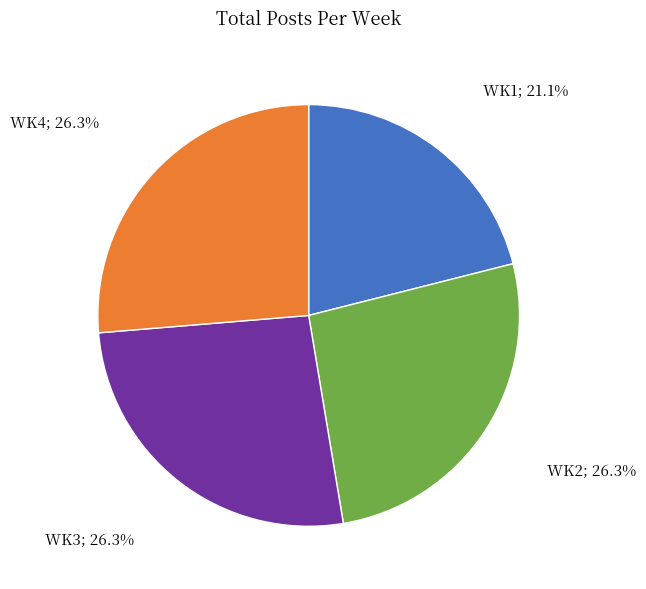

Count the number of slices in the pie.

4